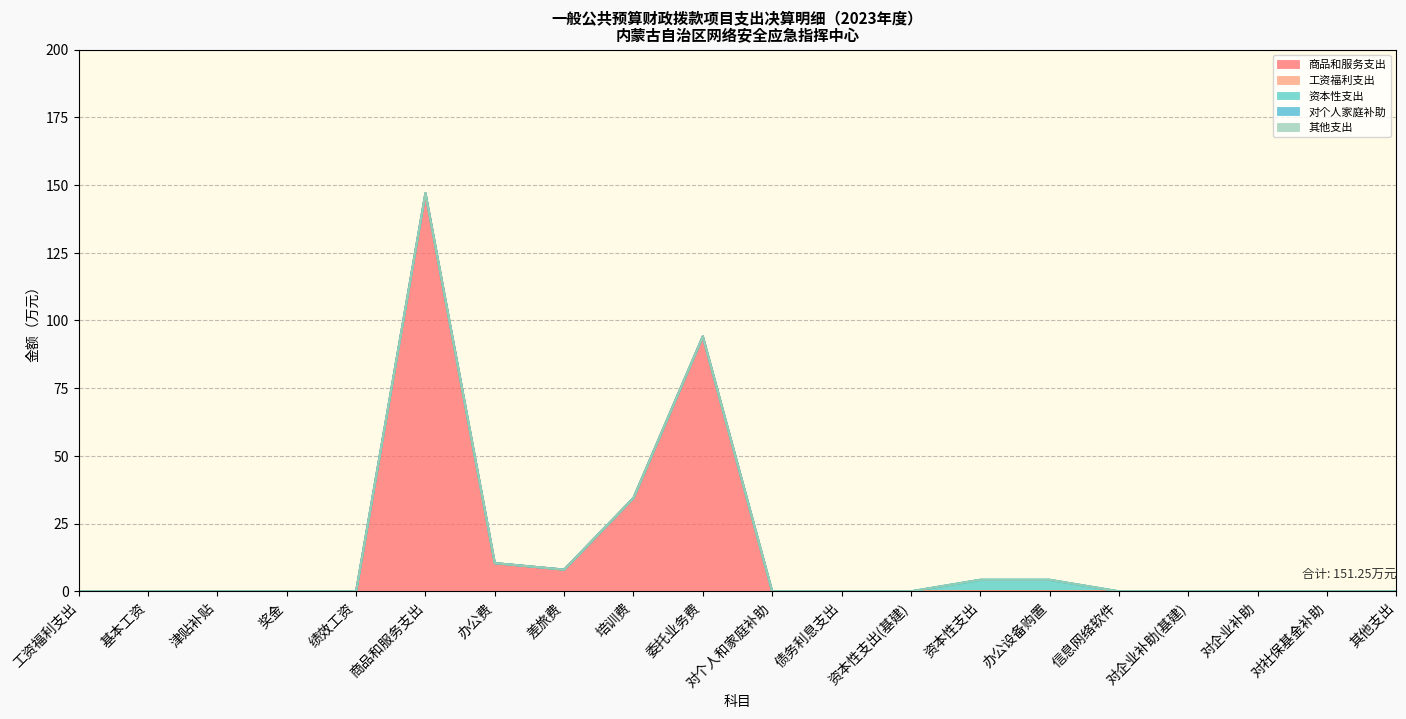

The value of 委托业务费 at 办公费 is 0.0. True or false?

True